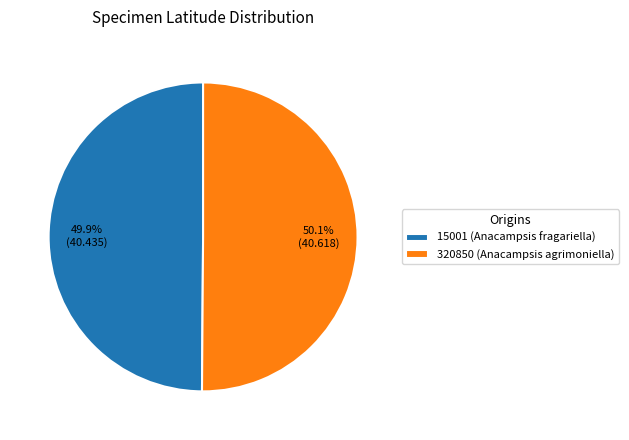

What percentage is the 320850 (Anacampsis agrimoniella) slice, to the nearest percent?

50%